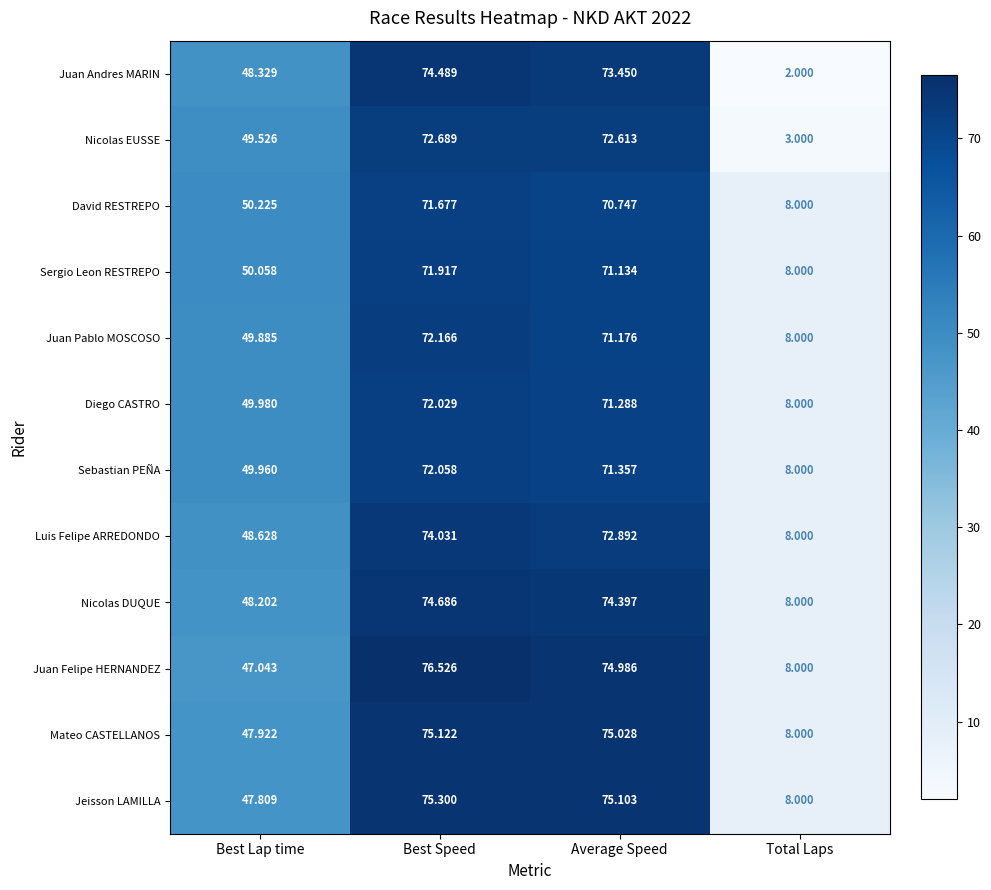

What is the smallest value displayed?

2.0